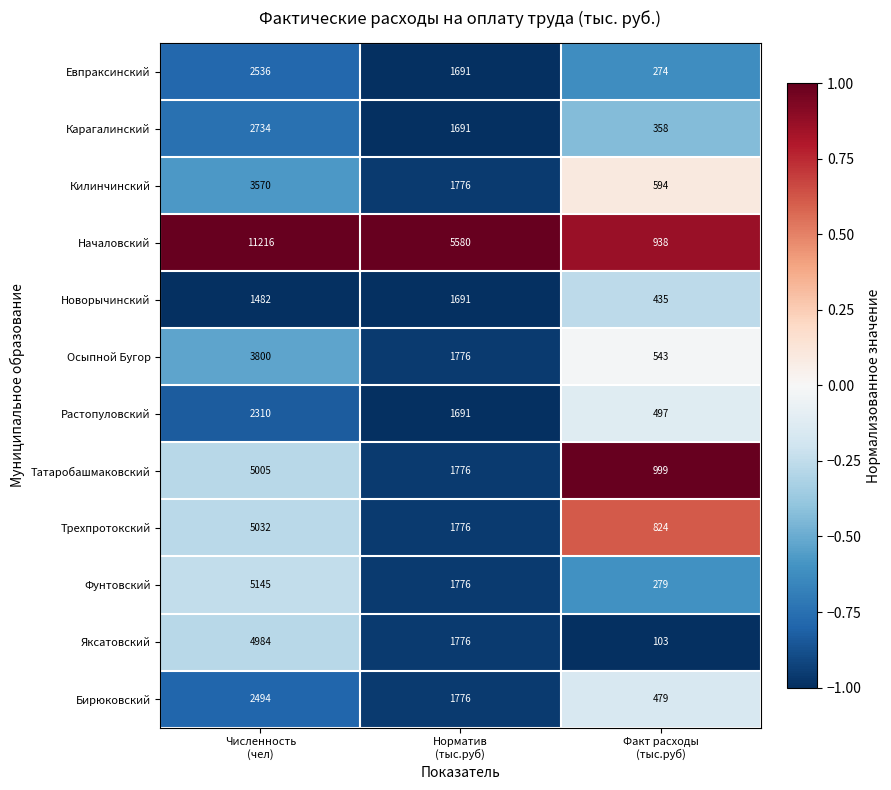

How many Трехпротокский values are between 824 and 5032?

3